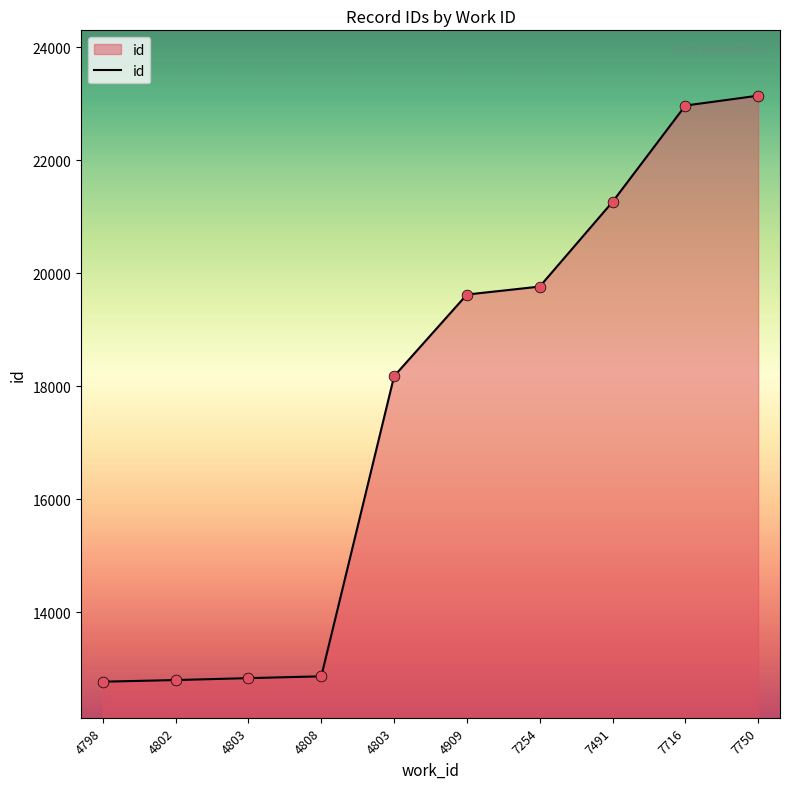

What is the ratio of the value at 4909 to the value at 4798?

1.5